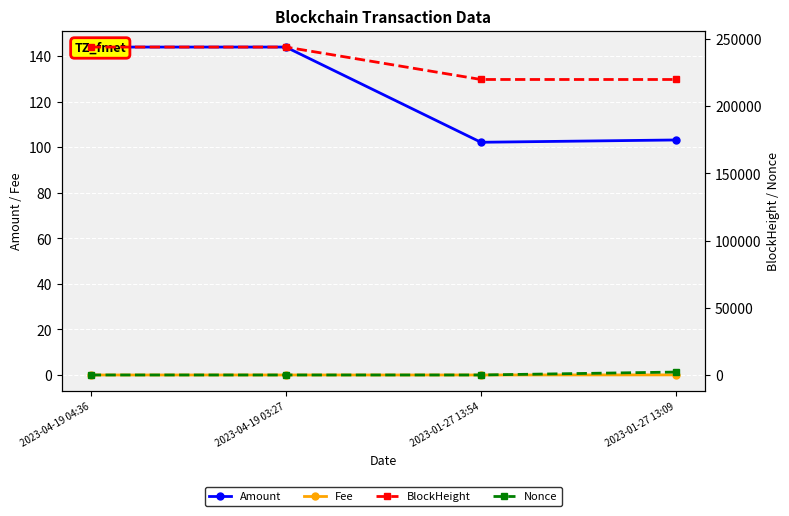

At which label does BlockHeight first exceed 244084?

2023-04-19 04:36